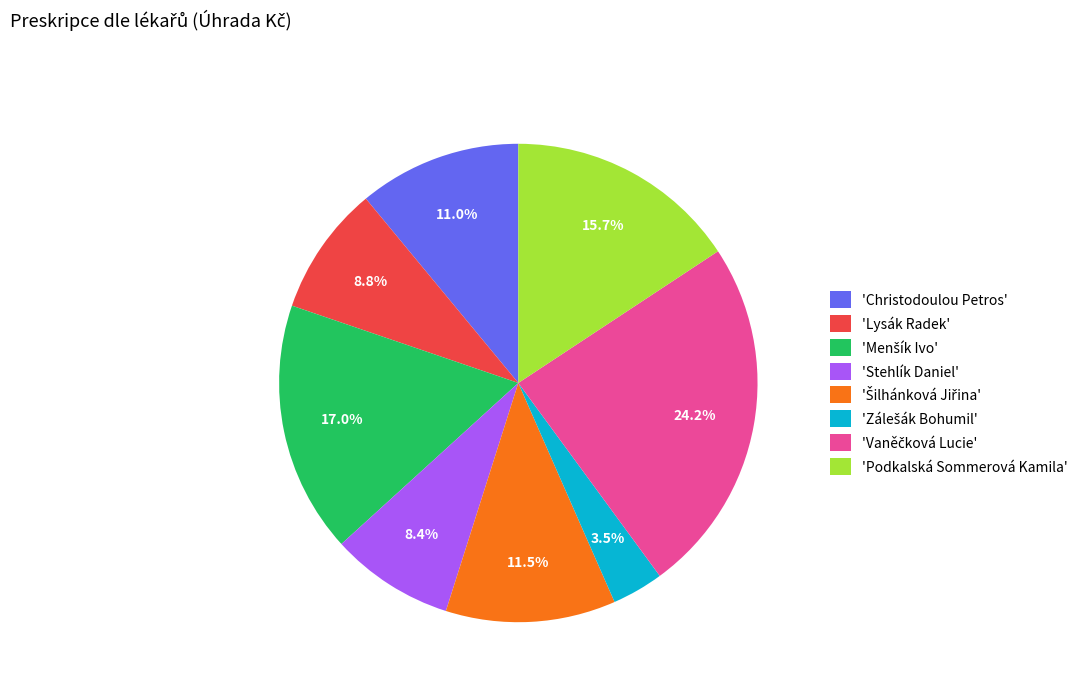

Does 'Christodoulou Petros' represent more than half of the total?

No